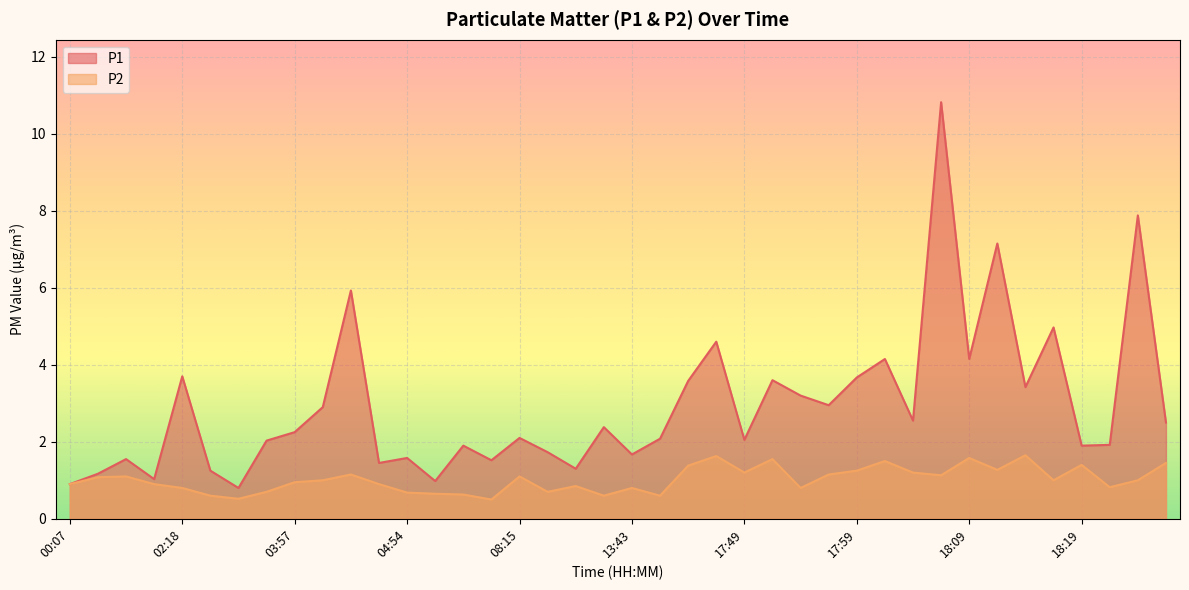

How many distinct data groups are displayed?

2